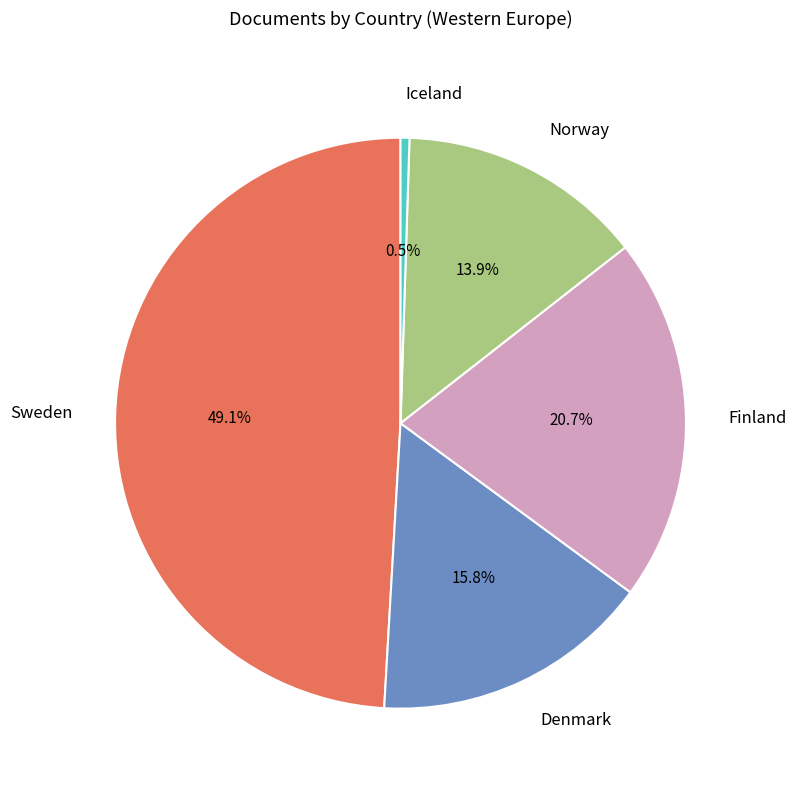

Is Norway the majority of the pie?

No